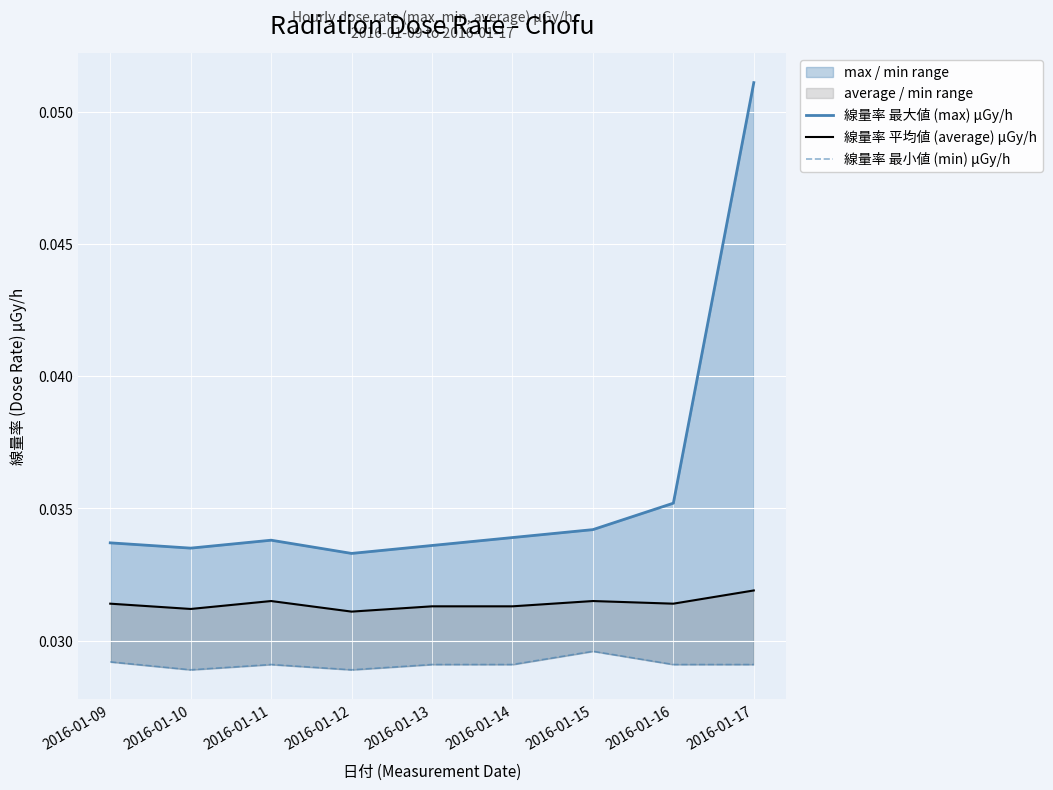

In 線量率 平均値 (average) μGy/h, how many points are lower than both neighbors (excluding endpoints)?

3